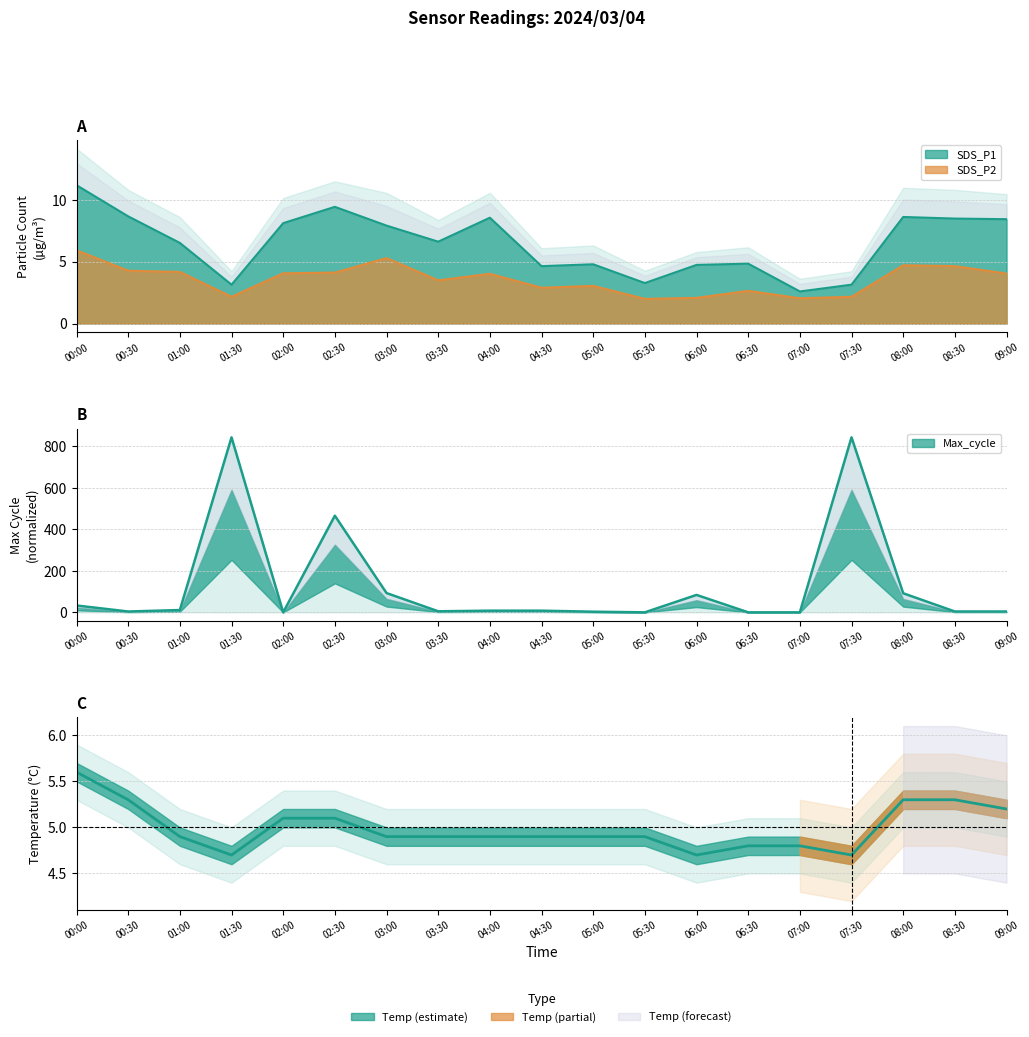

What is the value of the SDS_P2 point at the 9th from the left?

4.0